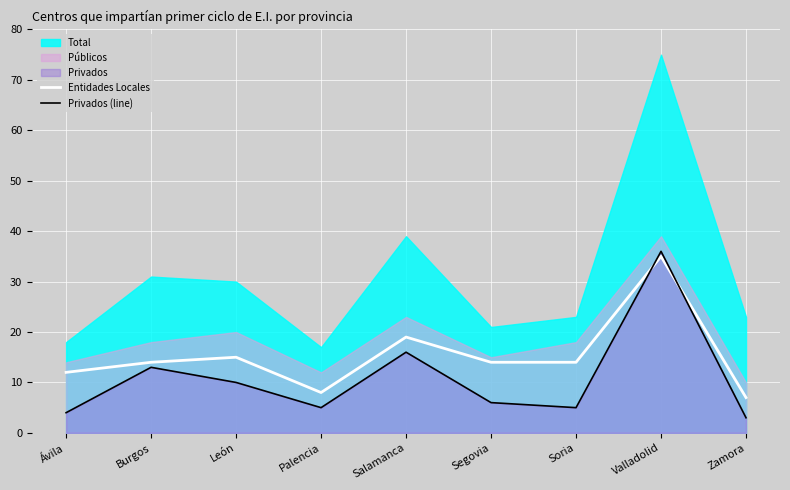

Where does the Entidades Locales series first go above 14?

León